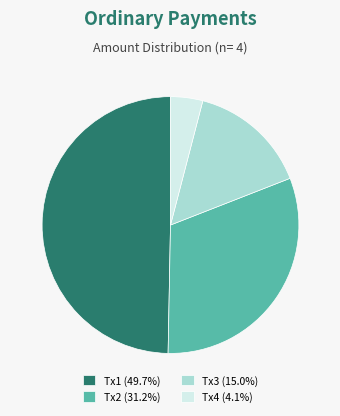

Is the sum of Tx1 (49.7%) and Tx3 (15.0%) greater than half?

Yes